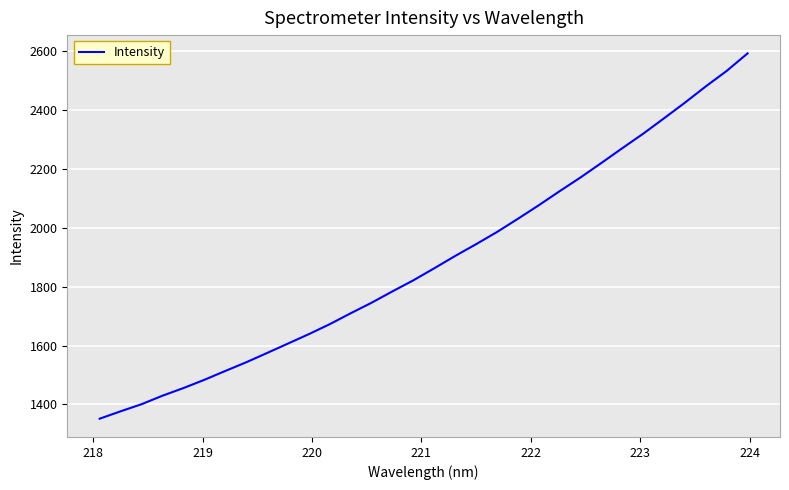

Does the chart have visible grid lines?

Yes